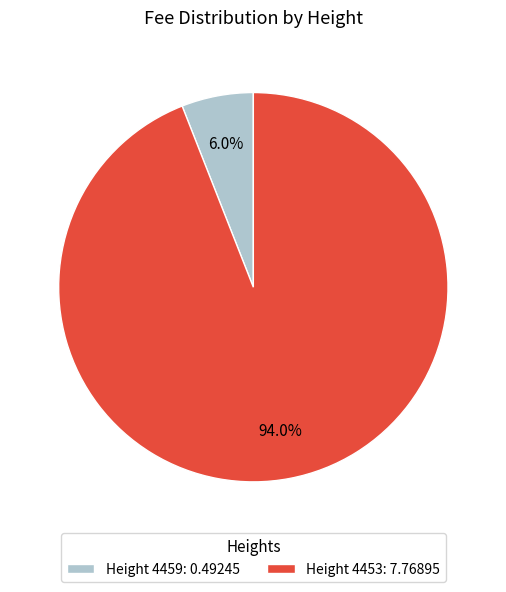

Which slice is the largest?

Height 4453: 7.76895